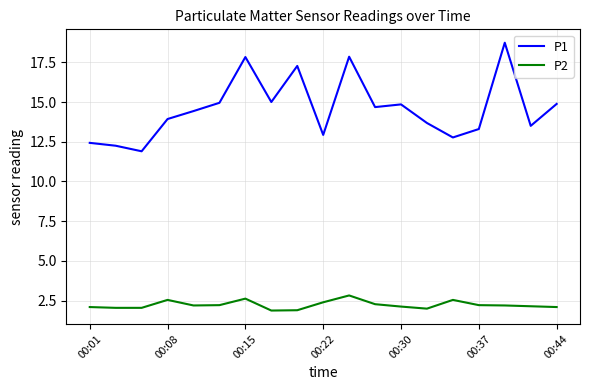

True or false: P1 has more than 2 interior local peaks.

True